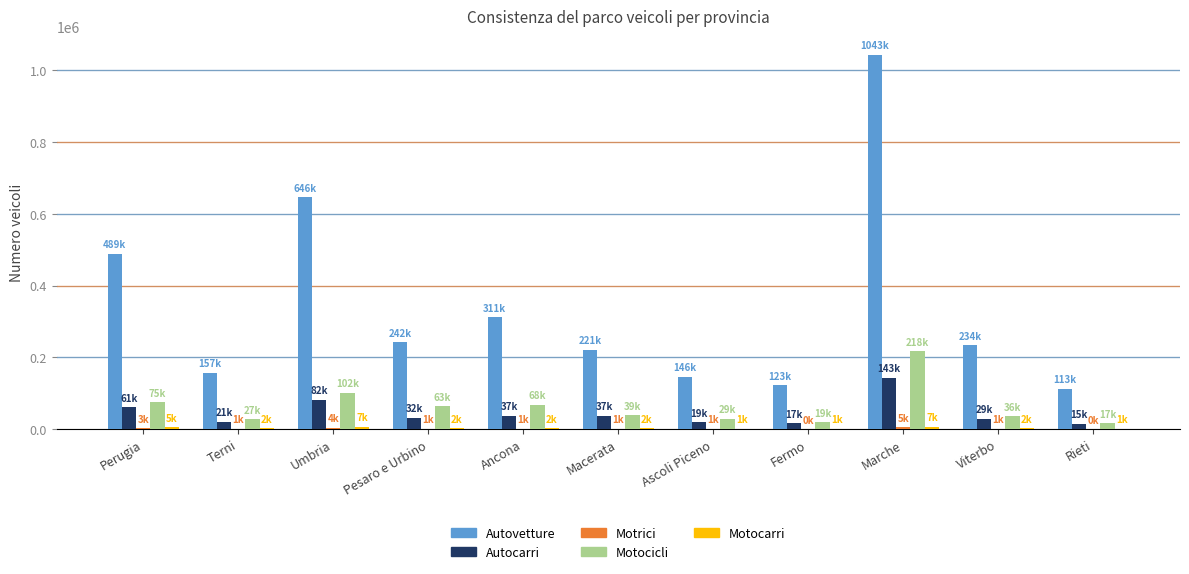

At which label is Autovetture closest to 577838?

Umbria